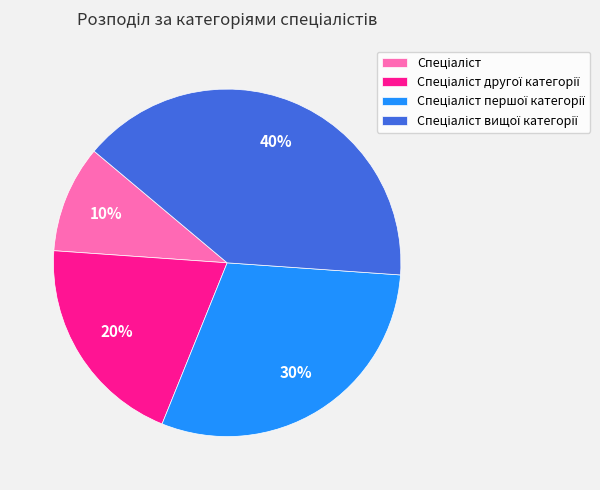

To the nearest percent, what is the difference between the largest and smallest slice percentages?

30%